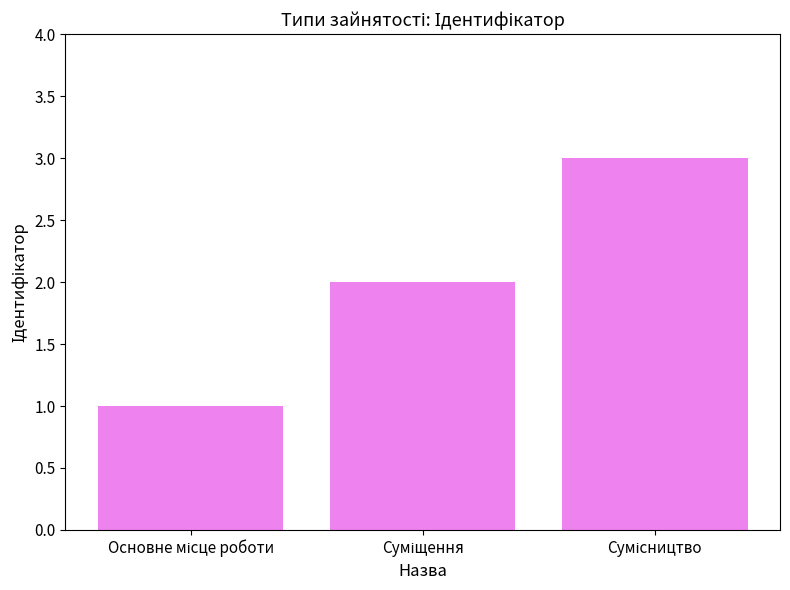

Are the bars horizontal?

No